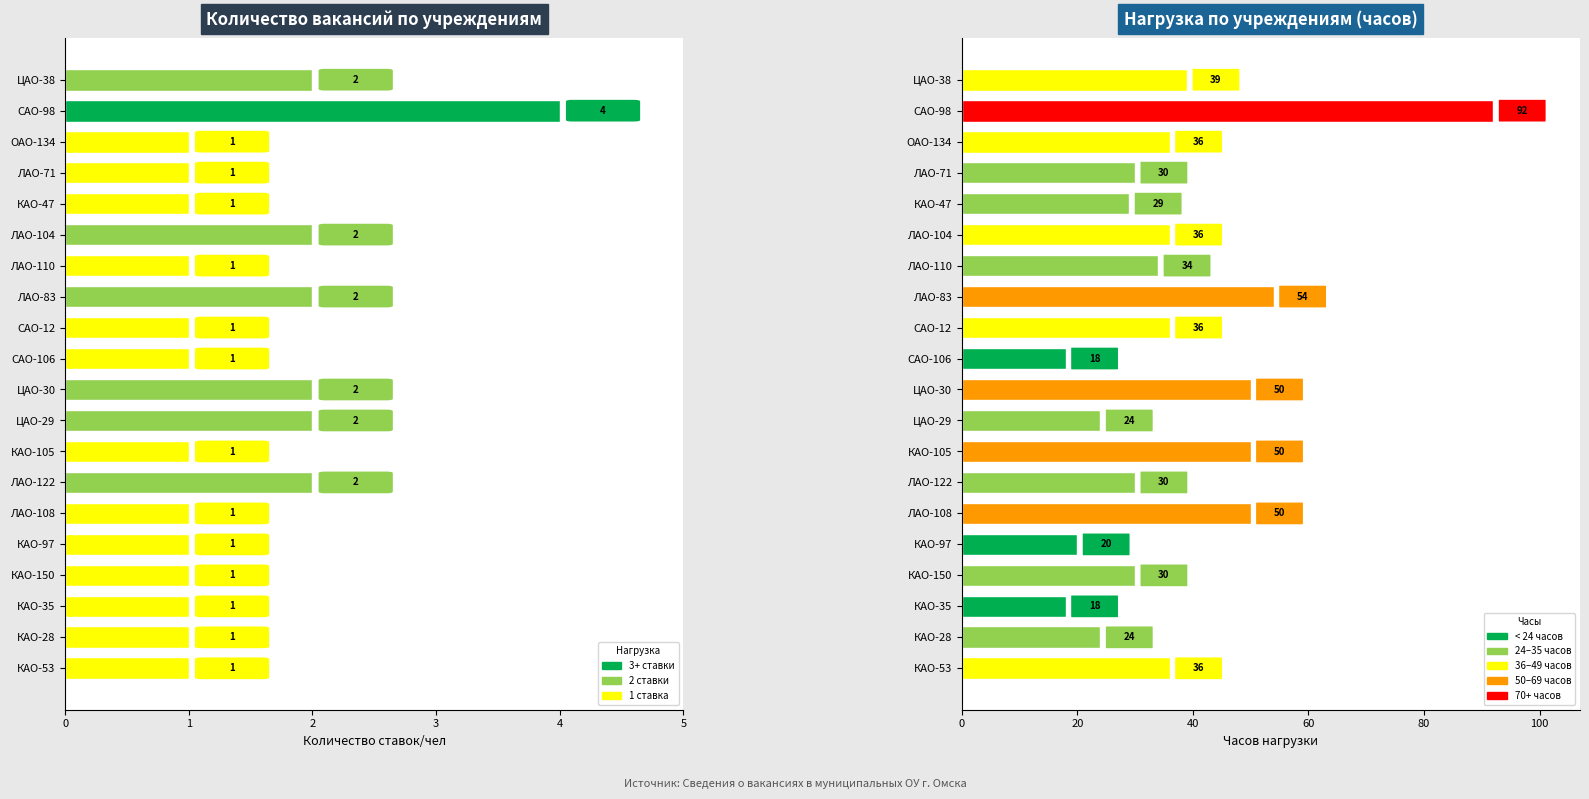

Which series has the largest range (max minus min)?

Нагрузка